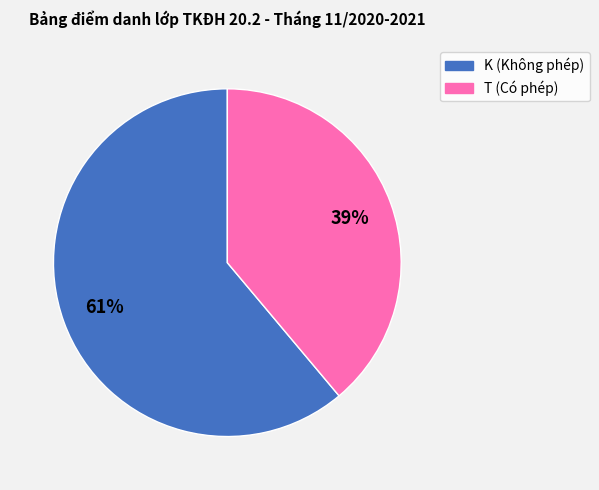

Combined, do T and K account for over 50%?

Yes